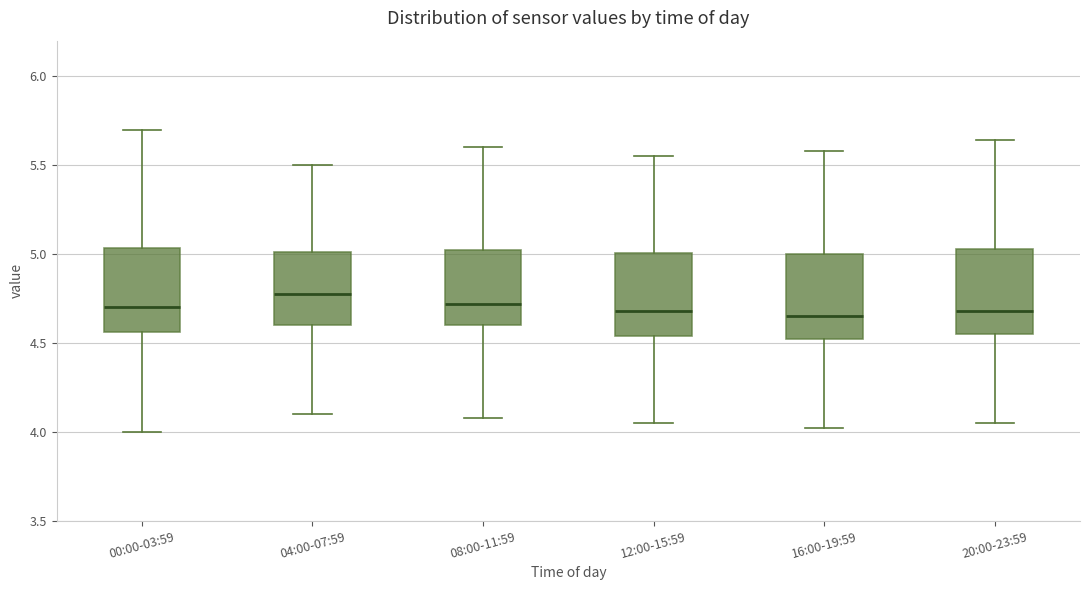

Which box's median line is the highest?

04:00-07:59